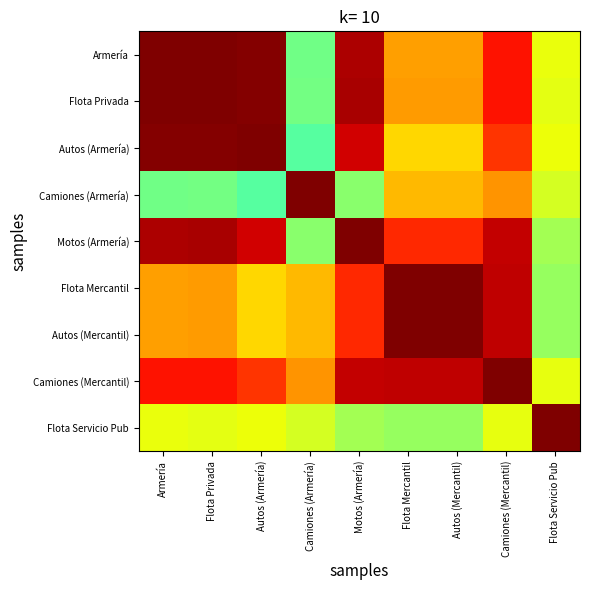

At how many categories does at least one series exceed 0?

9